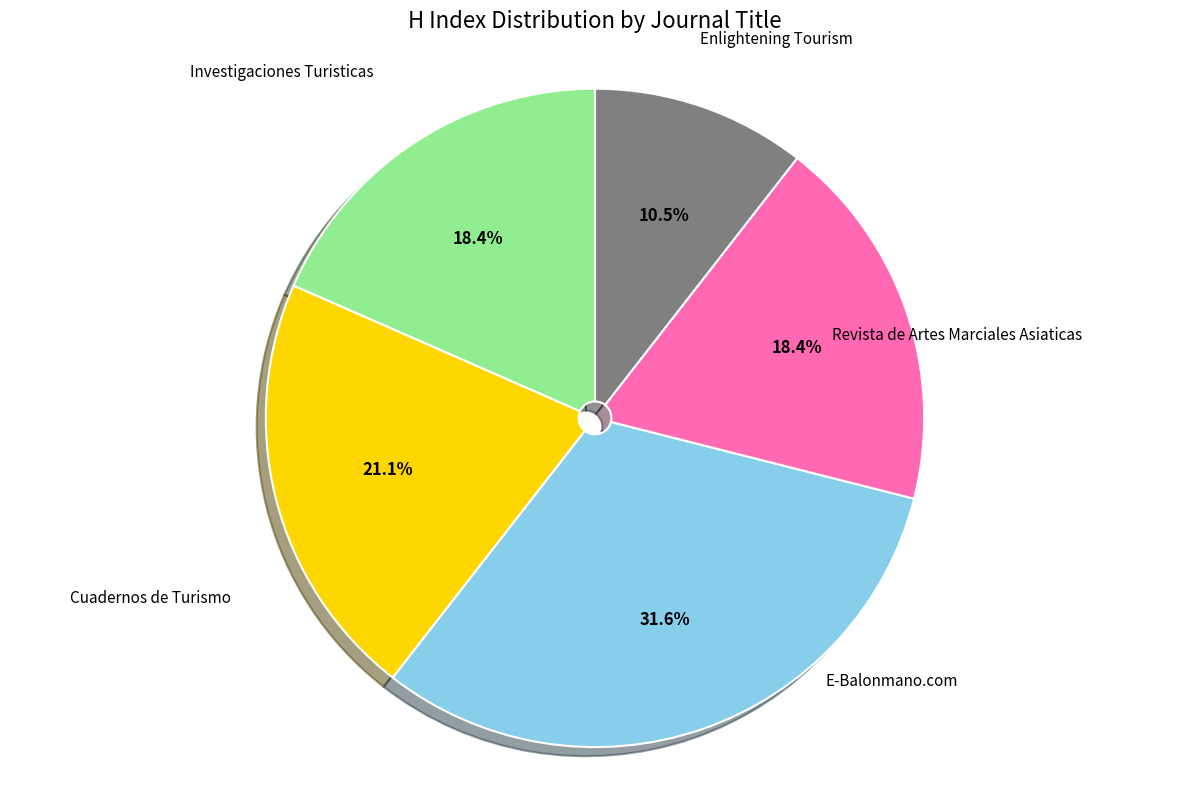

Count the number of slices in the pie.

5